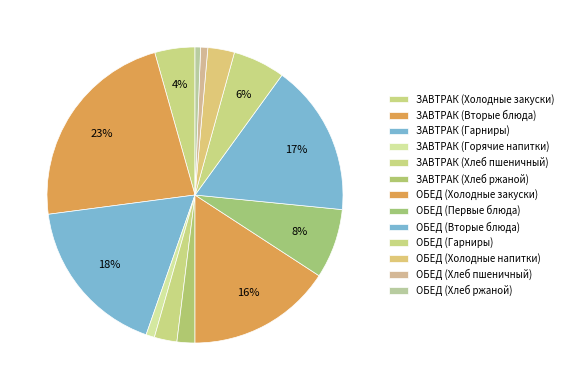

To the nearest percent, what is the difference between the ОБЕД (Гарниры) and ЗАВТРАК (Холодные закуски) slice percentages?

1%